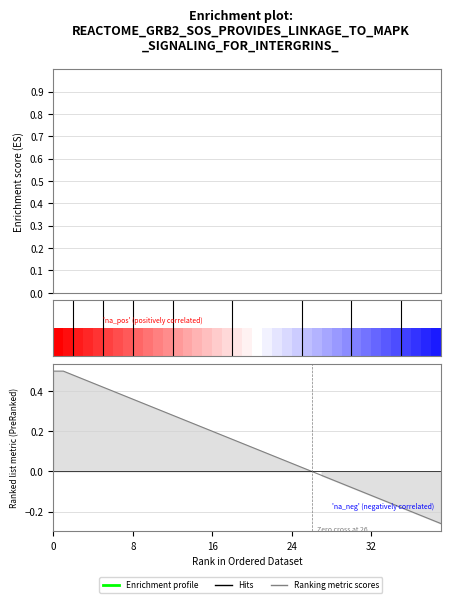

What is the difference between the maximum and minimum values in the Ranking metric scores series?

0.8